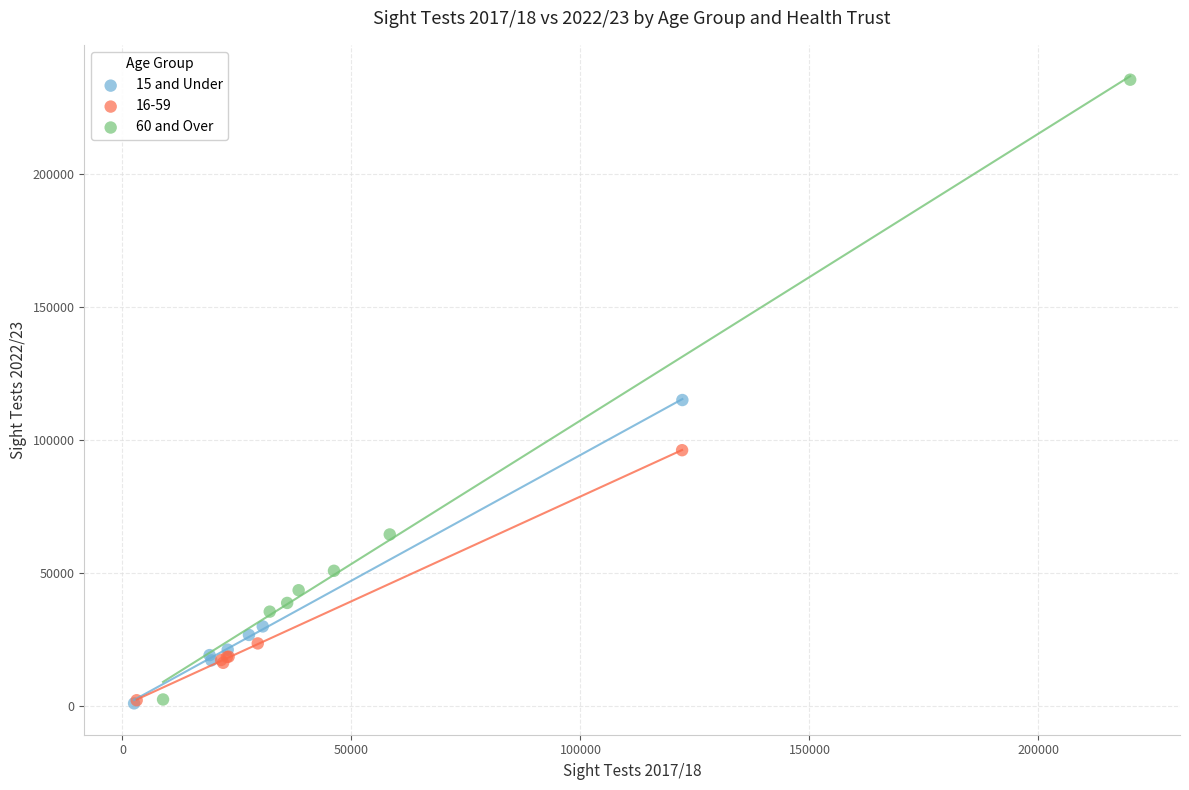

Which series reaches the maximum Y coordinate?

60 and Over